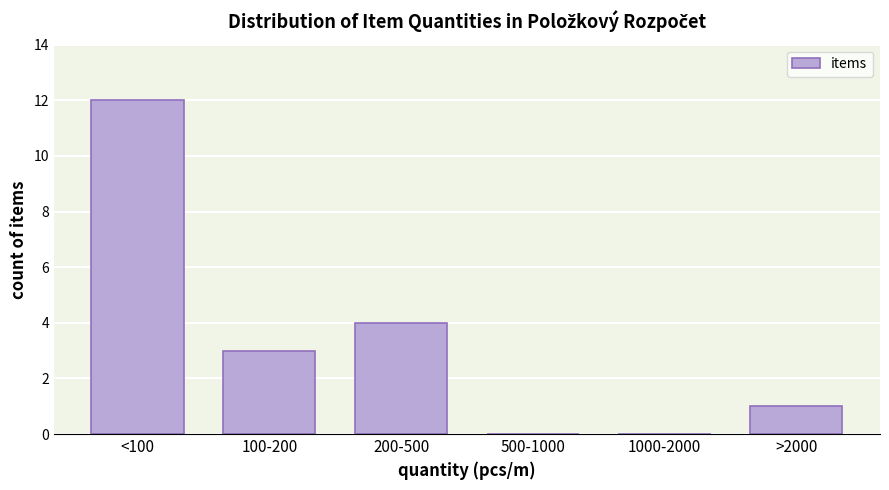

Reading right to left, extract all data points from this chart.

>2000=1	1000-2000=0	500-1000=0	200-500=4	100-200=3	<100=12